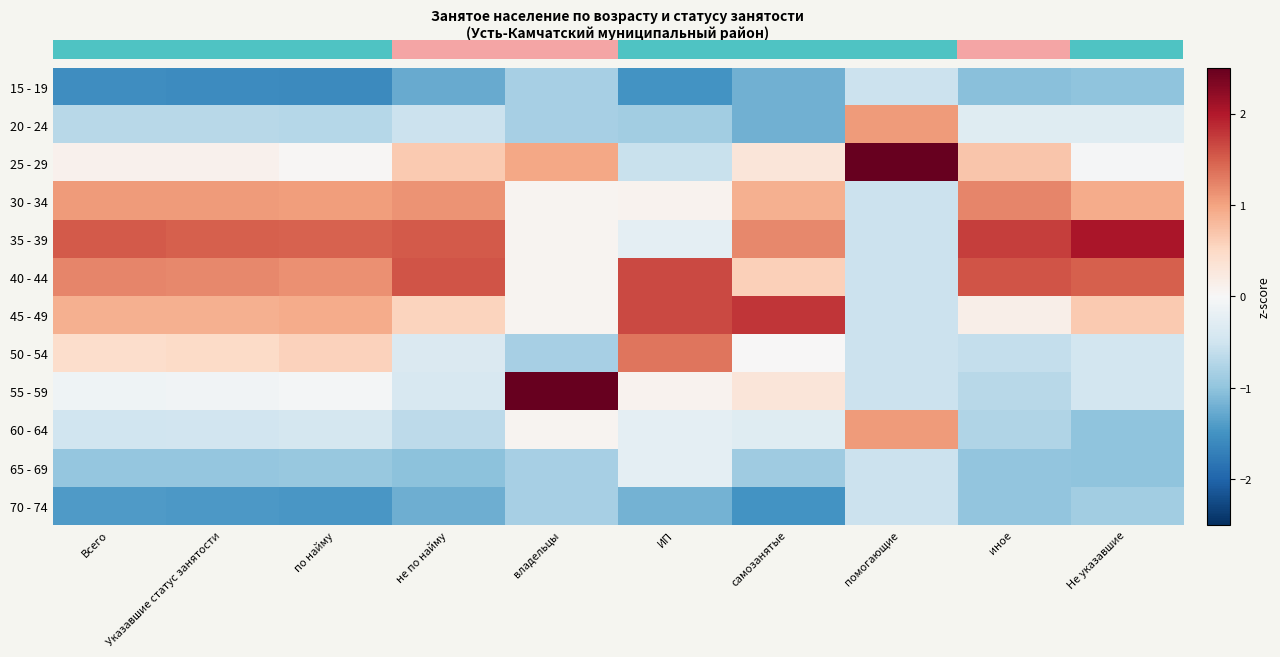

Count the number of data series in this chart.

12